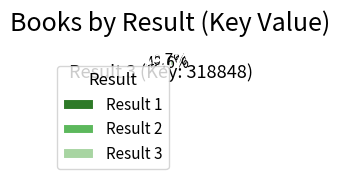

Does Result 1 account for over 50% of the chart?

No